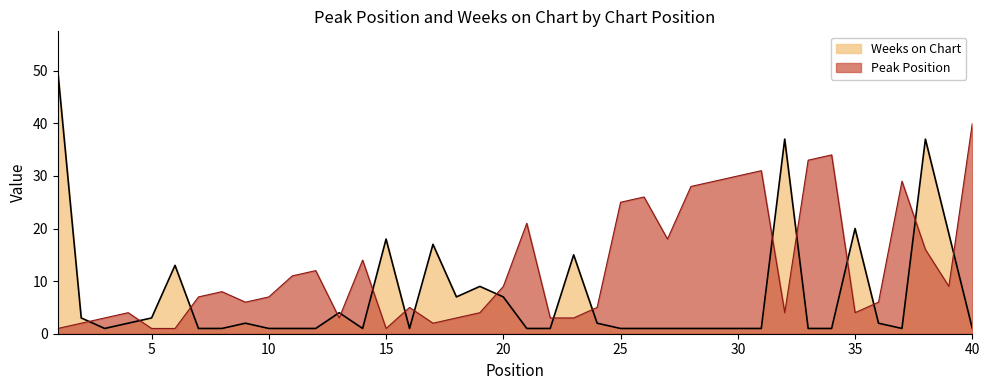

The value of Weeks on Chart at 18 is 7. True or false?

True